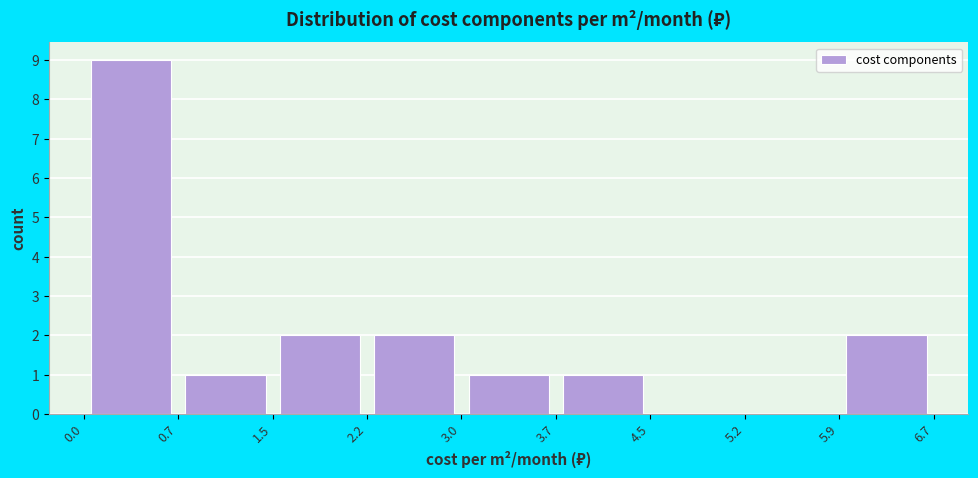

Reading left to right, transcribe this chart: for each bar, give the range it covers on the x-axis and its height. The values are not printed on the chart, so give them approximately, as read against the axis.

0.0 to 0.7: 9
0.7 to 1.5: 1
1.5 to 2.2: 2
2.2 to 3.0: 2
3.0 to 3.7: 1
3.7 to 4.5: 1
4.5 to 5.2: 0
5.2 to 5.9: 0
5.9 to 6.7: 2